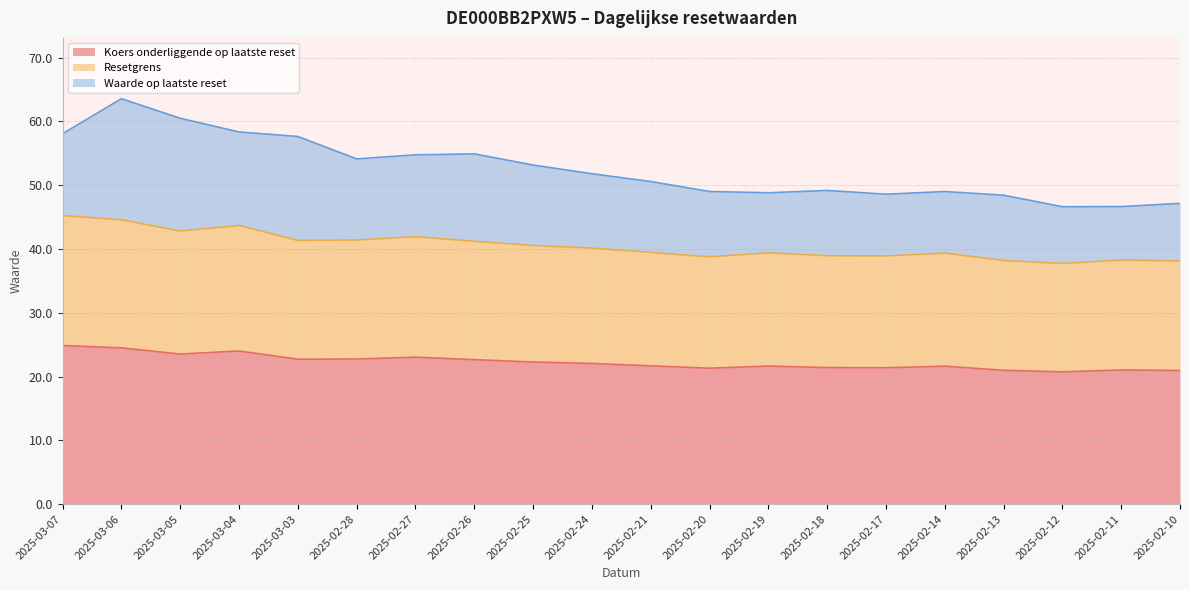

What is the minimum value for Koers onderliggende op laatste reset?

20.7